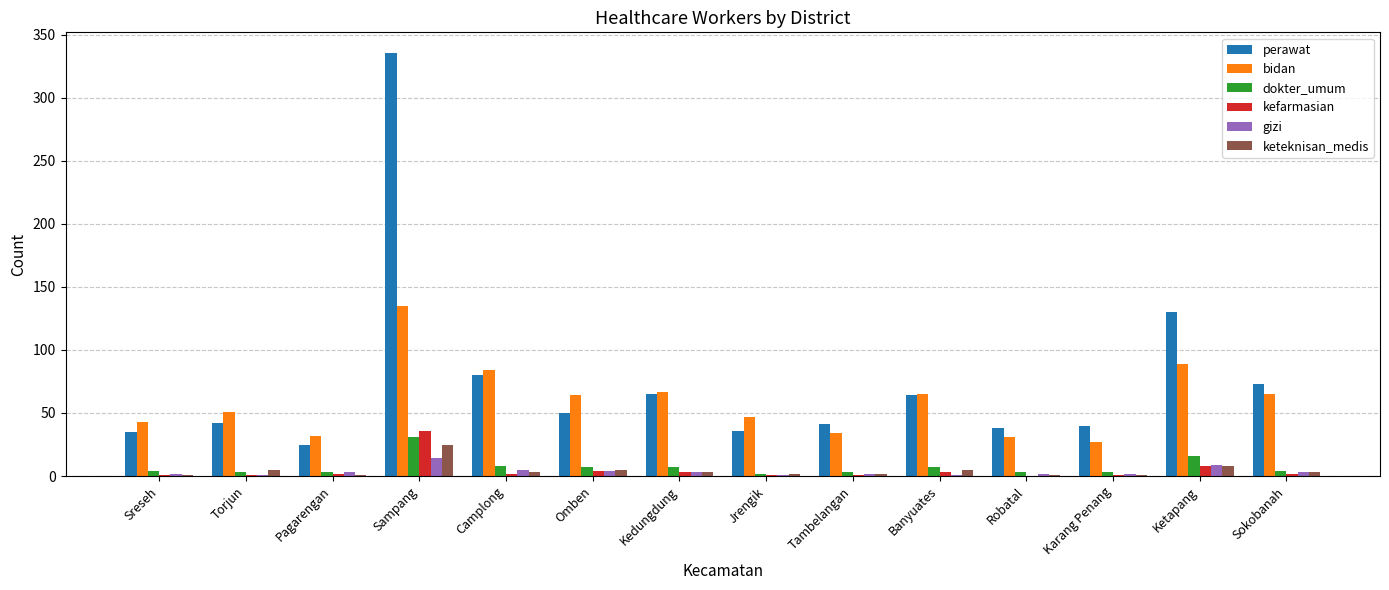

Which series has the widest spread of values?

perawat